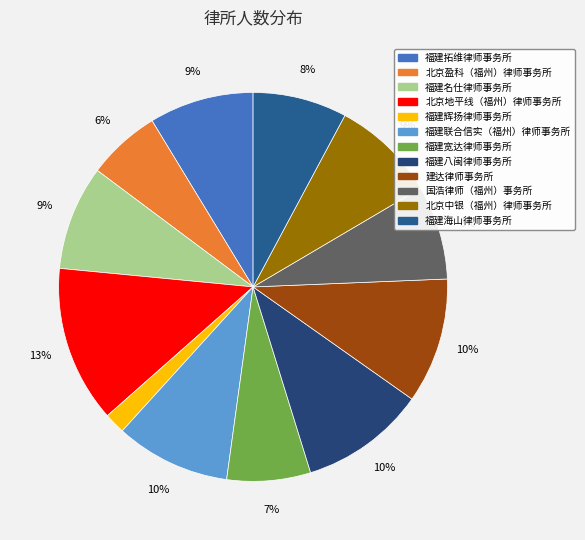

True or false: 福建宽达律师事务所 accounts for 7% of the total.

True